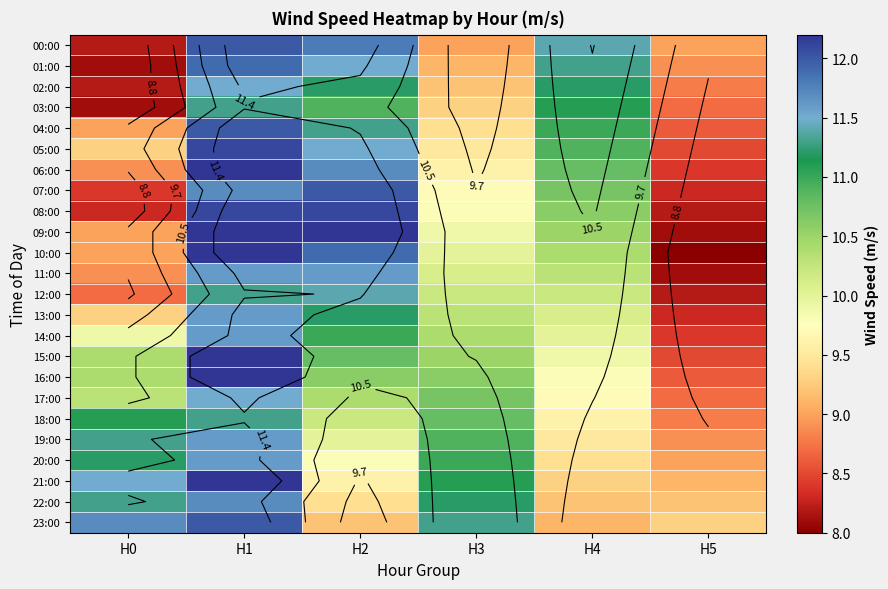

The value of 19:00 at H3 is 10.9. True or false?

True